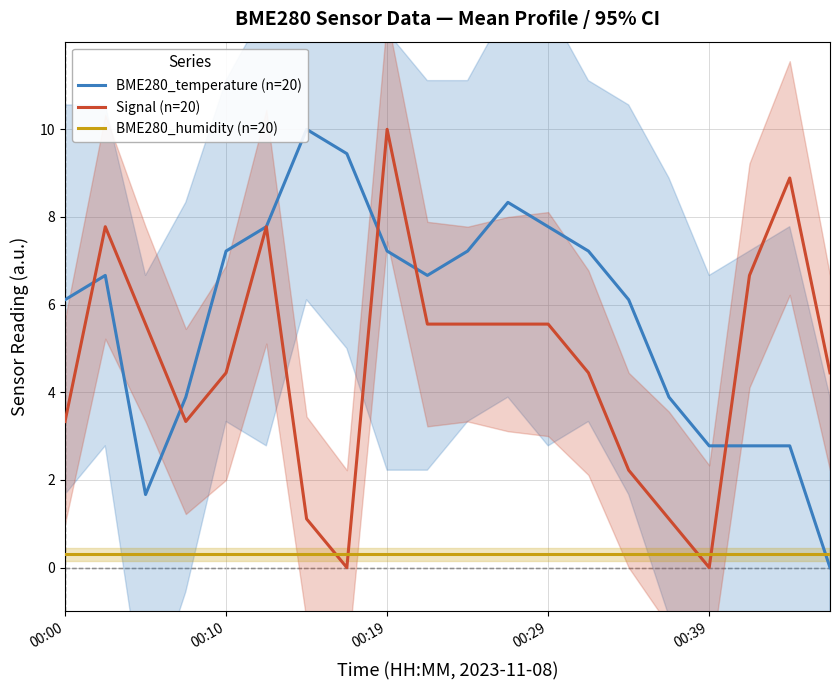

Between which two adjacent categories do Signal (n=20) and BME280_humidity (n=20) first intersect?

6 and 7